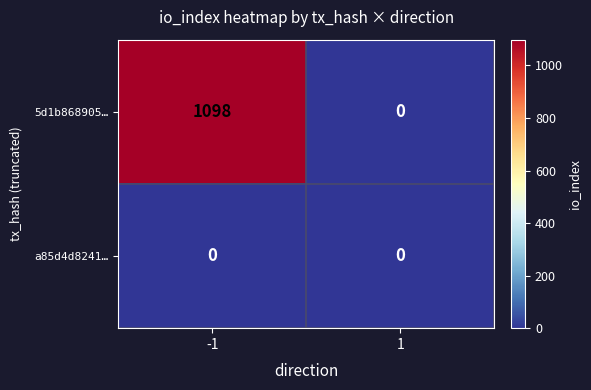

How many categories are shown in the chart?

2